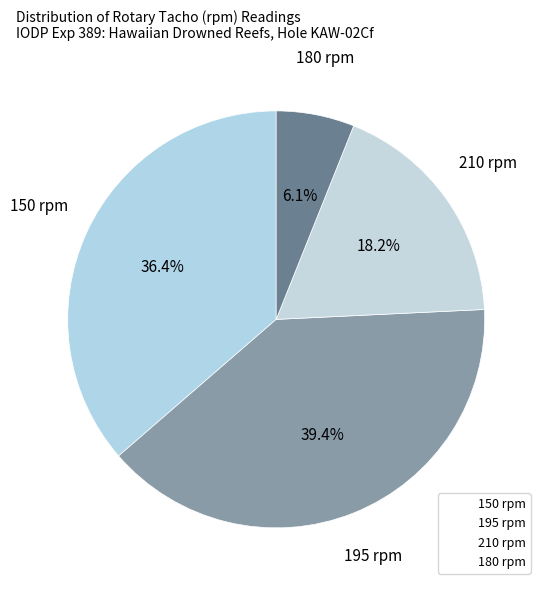

Count the number of slices in the pie.

4